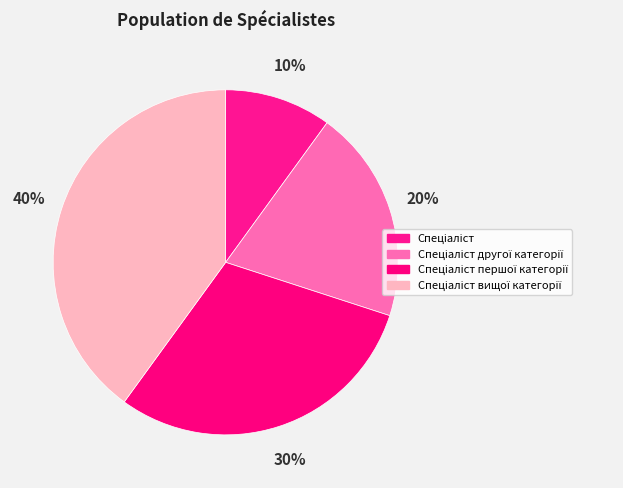

How many segments does this pie chart have?

4